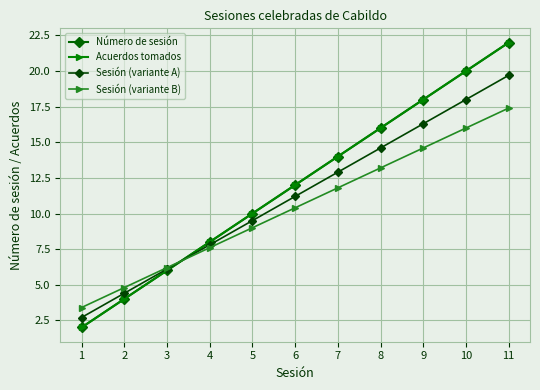

True or false: Acuerdos tomados and Número de sesión intersect in this chart.

False